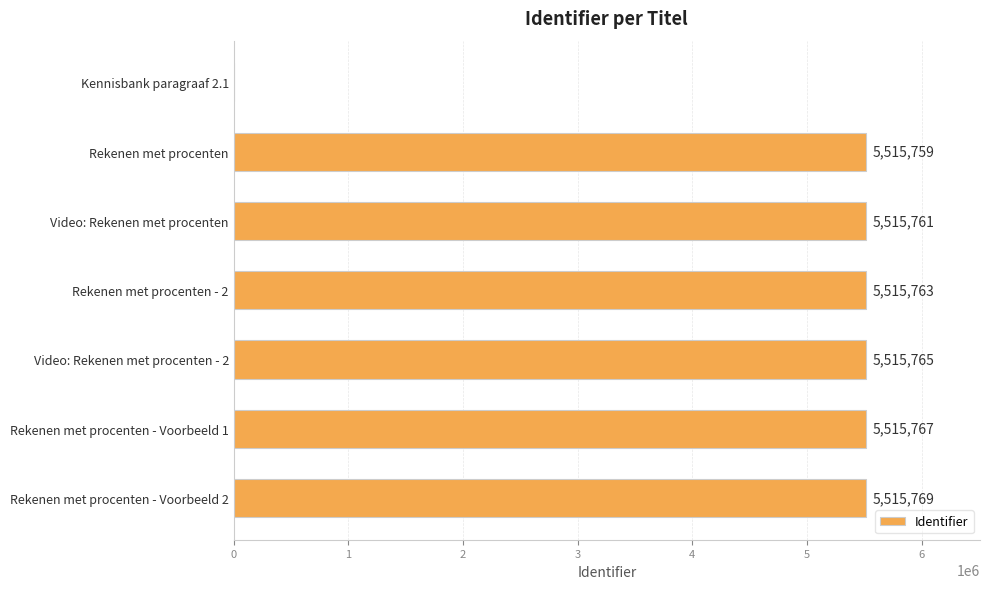

What value does the data have at Rekenen met procenten, to the nearest 100?

5515800